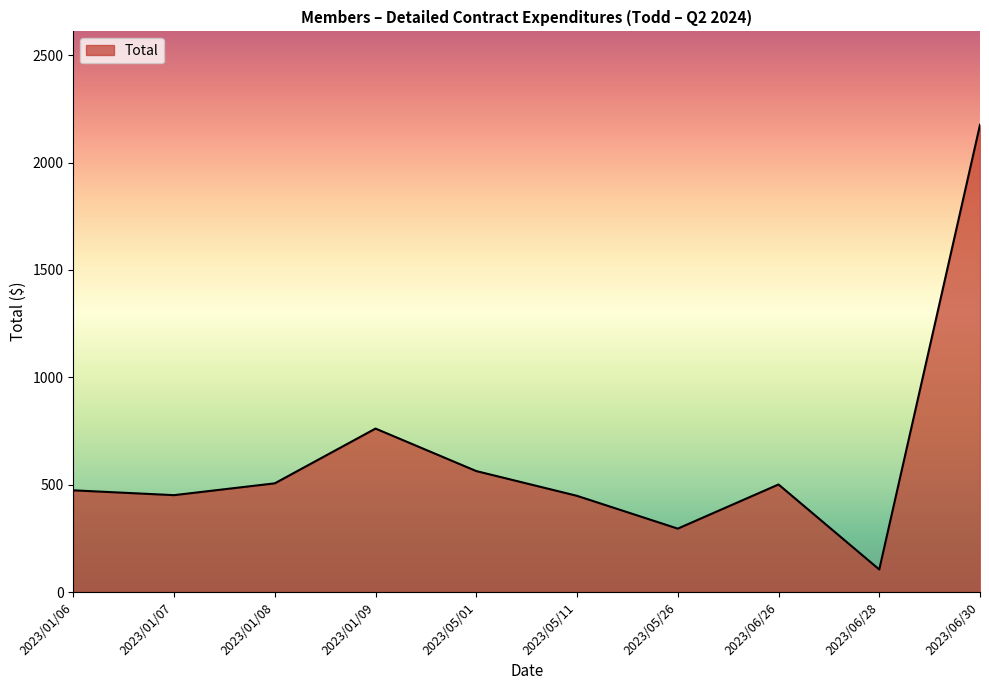

What is the maximum value shown in the chart?

2175.7